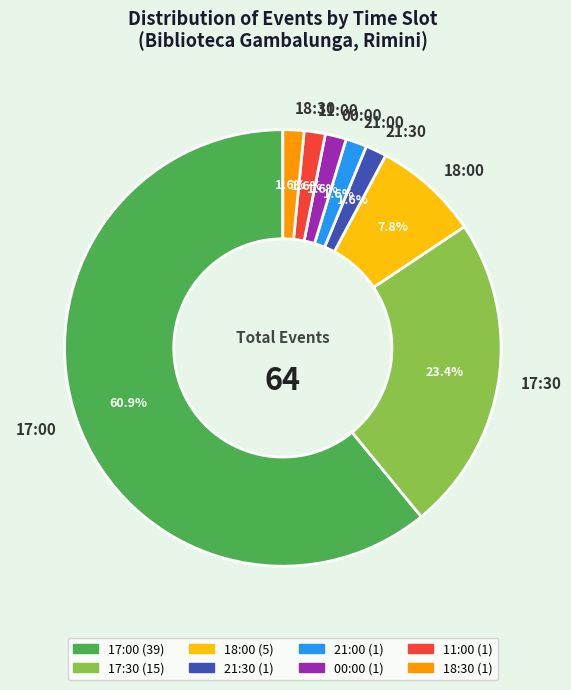

Approximately how many times larger is the value at 18:30 compared to 21:30?

1.0